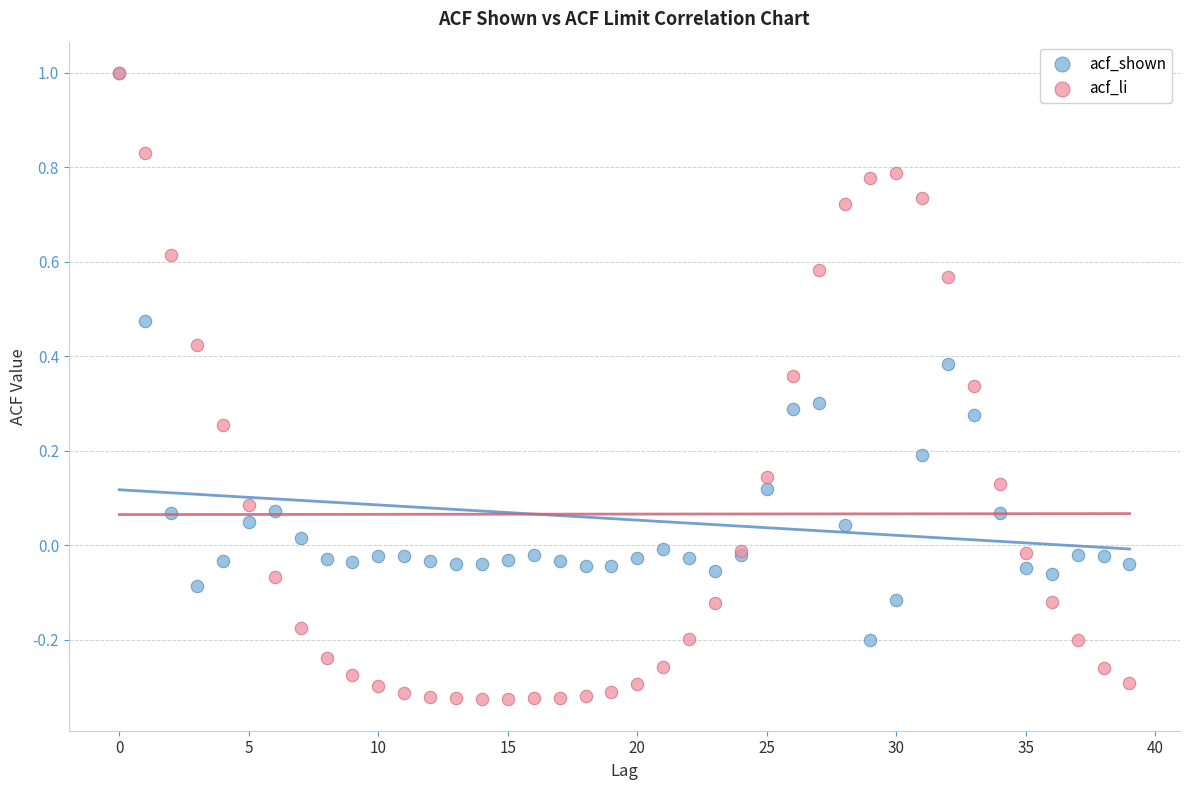

Which series reaches the minimum Y coordinate?

acf_li